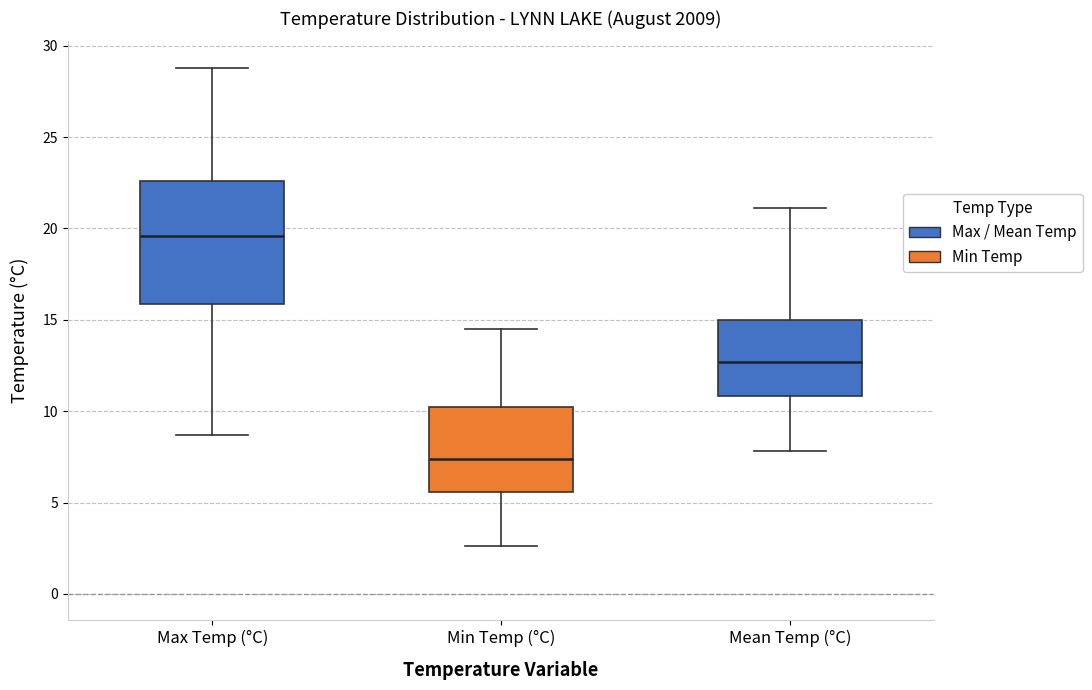

Which box is the tallest, from its lower edge to its upper edge?

Max Temp (°C)